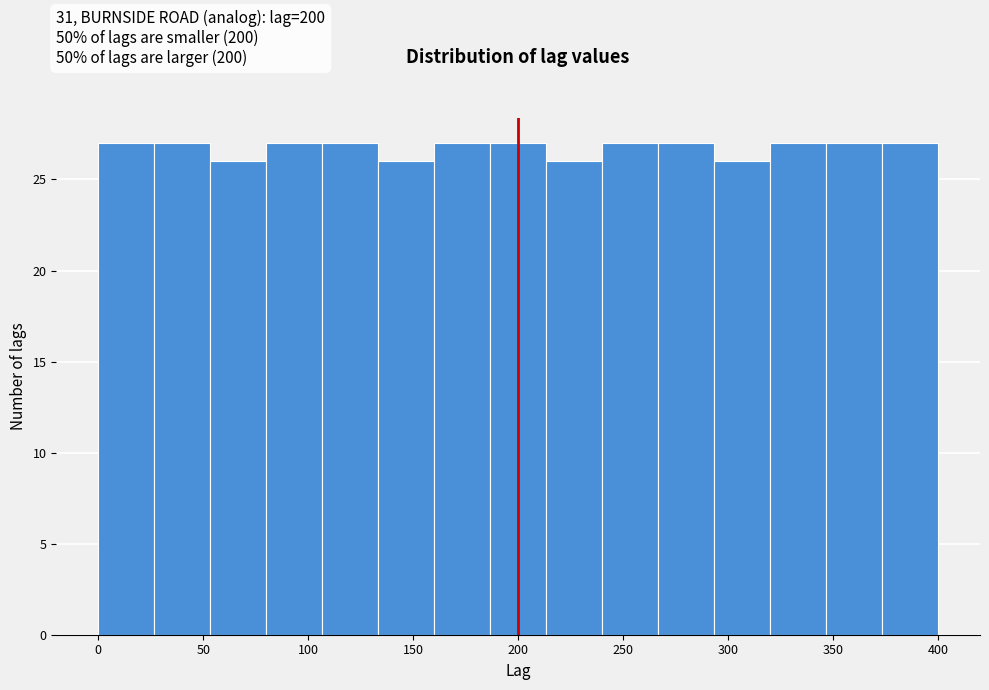

Reading left to right, transcribe this chart: for each bar, give the range it covers on the x-axis and its height. Neither the bar edges nor the heights are printed on the chart, so give them approximately, as read against the axes.

0 to 25: 27
25 to 55: 27
55 to 80: 26
80 to 105: 27
105 to 135: 27
135 to 160: 26
160 to 185: 27
185 to 215: 27
215 to 240: 26
240 to 265: 27
265 to 295: 27
295 to 320: 26
320 to 345: 27
345 to 375: 27
375 to 400: 27